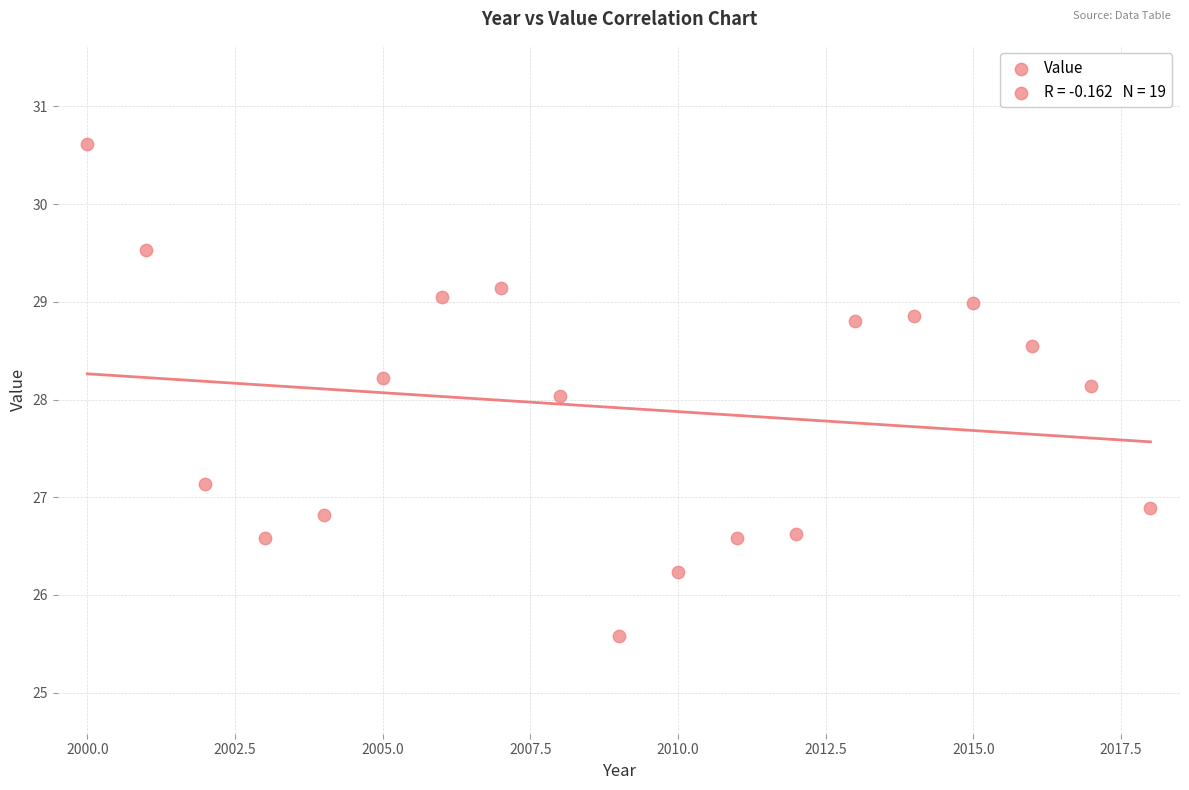

What is the range of Y values (max minus min)?

5.0